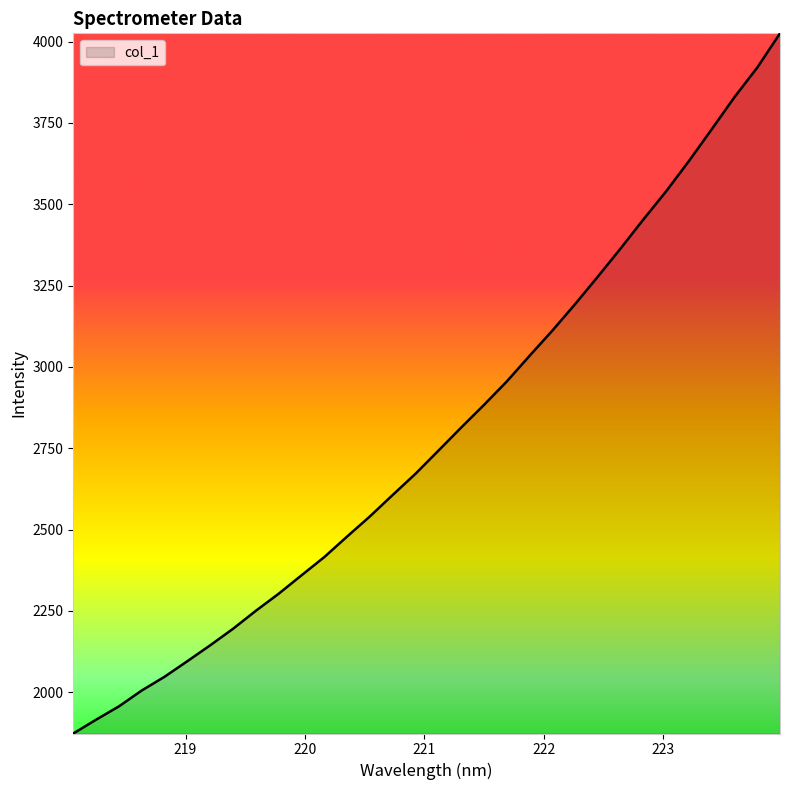

What is the maximum value shown in the chart?

4025.3